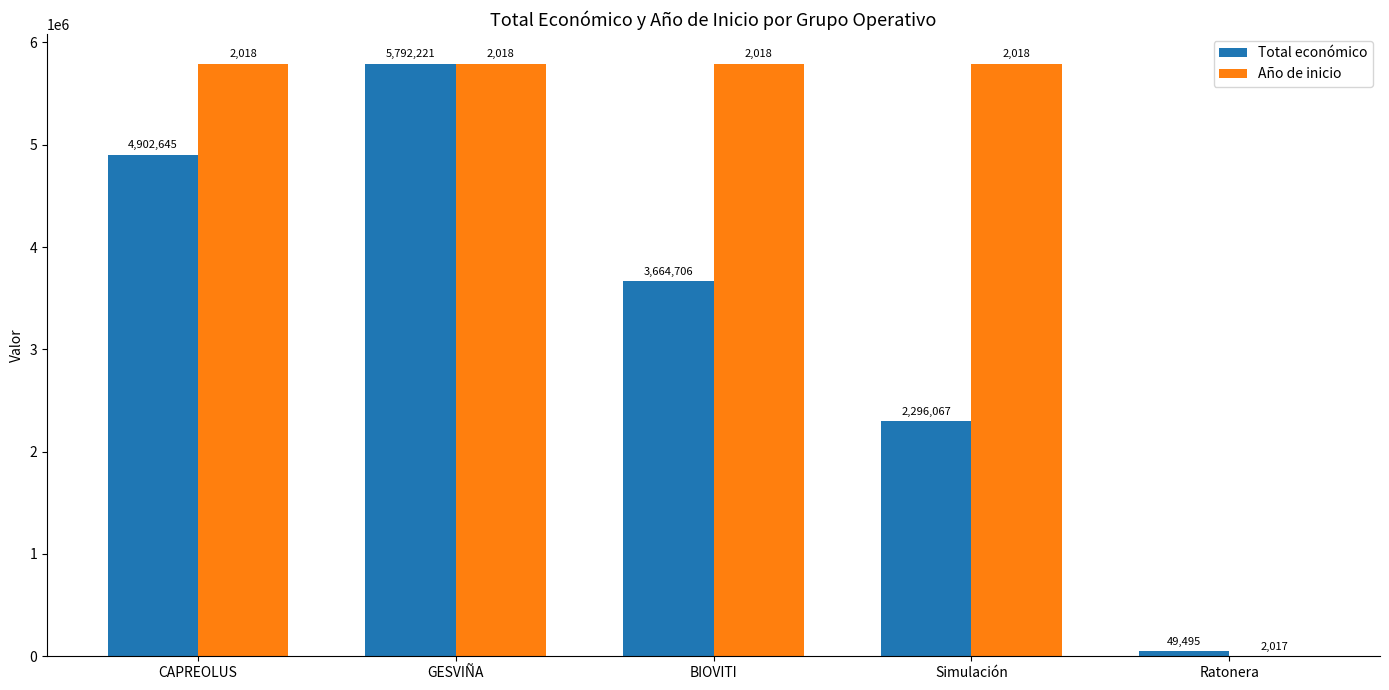

Reading right to left, extract all data points from this chart.

Total económico: 49495	2296067	3664706	5792221	4902645
Año de inicio: 0	5792221	5792221	5792221	5792221